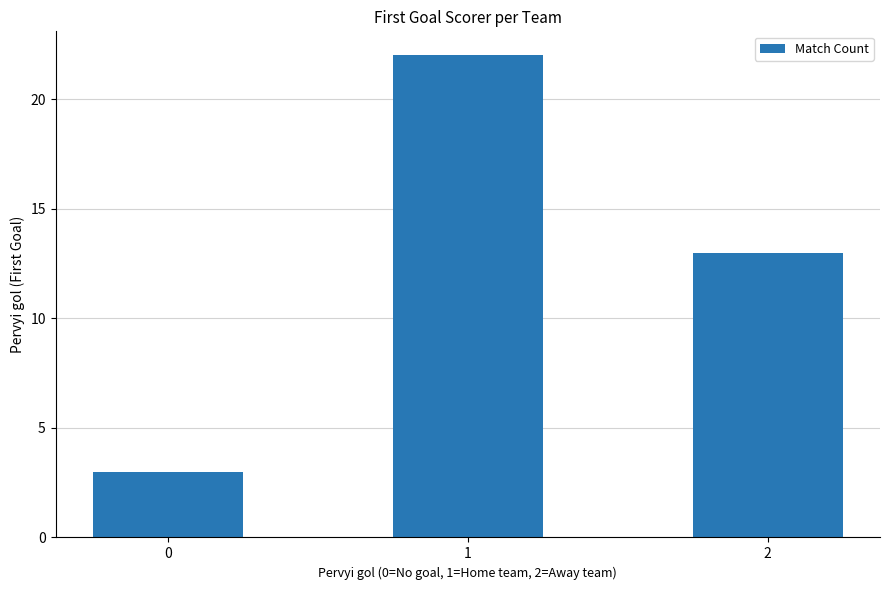

Rank the categories by value from highest to lowest.

1, 2, 0